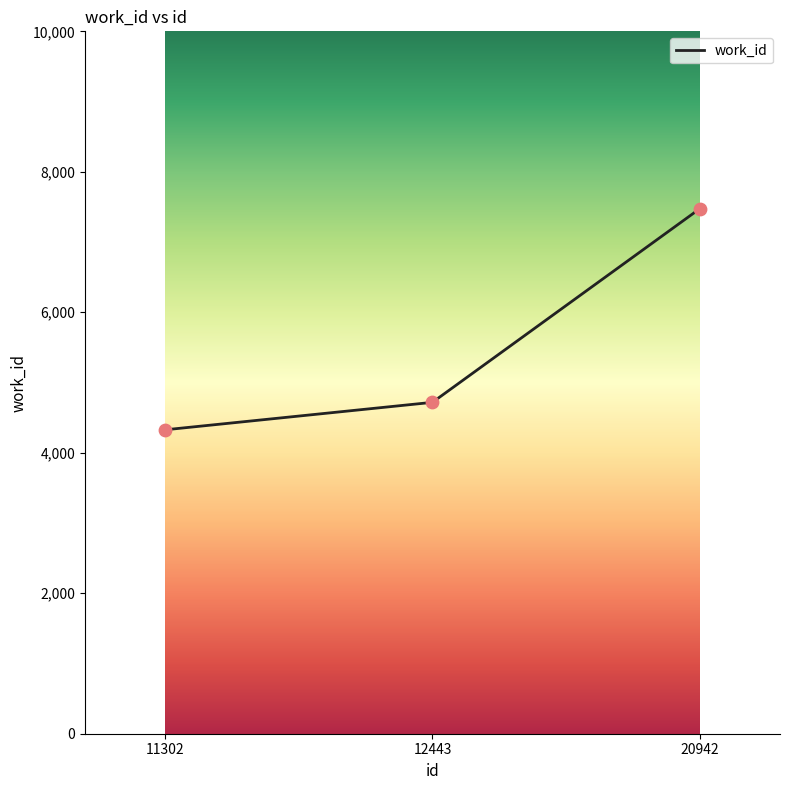

Approximately how many times larger is the value at 20942 compared to 11302?

1.7